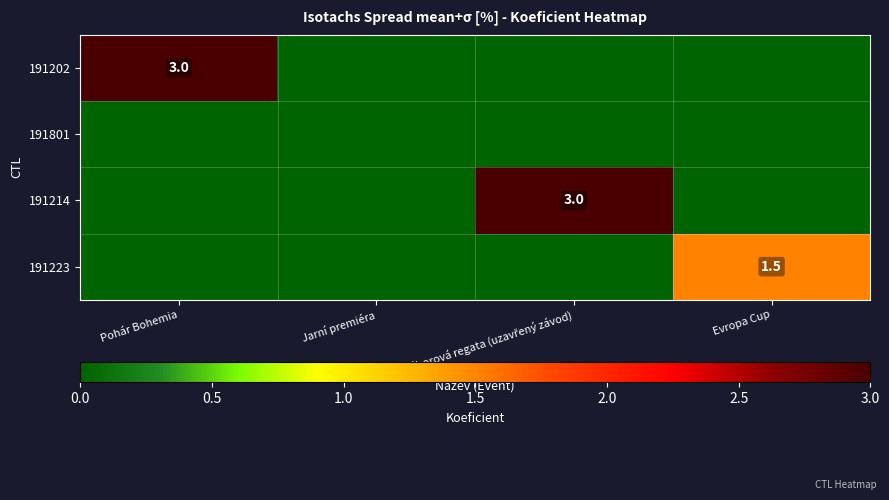

The value of 191214 at Pohár Bohemia is 0.0. True or false?

True